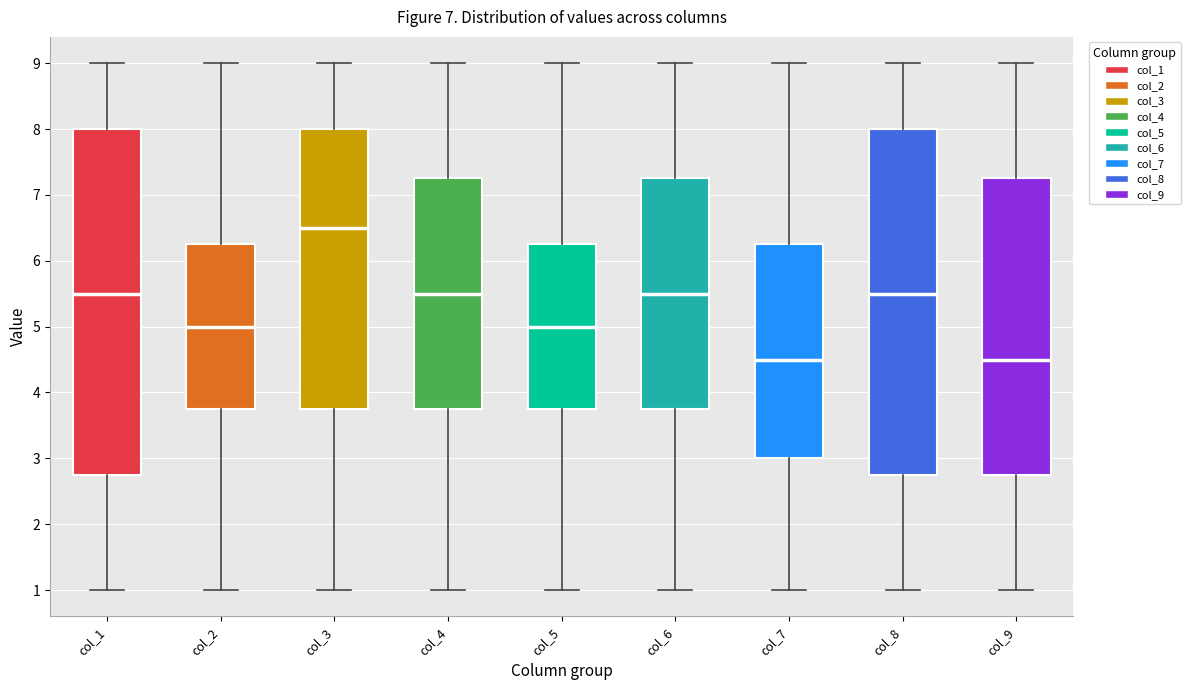

Reading left to right, read every box against the y-axis: the position of its median line, the range the box covers, and the ends of its whiskers. The values are not printed on the chart, so give them approximately, as read against the axis.

col_1: median 5.5, box 2.8 to 8.0, whiskers 1.0 to 9.0
col_2: median 5.0, box 3.8 to 6.3, whiskers 1.0 to 9.0
col_3: median 6.5, box 3.8 to 8.0, whiskers 1.0 to 9.0
col_4: median 5.5, box 3.8 to 7.3, whiskers 1.0 to 9.0
col_5: median 5.0, box 3.8 to 6.3, whiskers 1.0 to 9.0
col_6: median 5.5, box 3.8 to 7.3, whiskers 1.0 to 9.0
col_7: median 4.5, box 3.0 to 6.3, whiskers 1.0 to 9.0
col_8: median 5.5, box 2.8 to 8.0, whiskers 1.0 to 9.0
col_9: median 4.5, box 2.8 to 7.3, whiskers 1.0 to 9.0